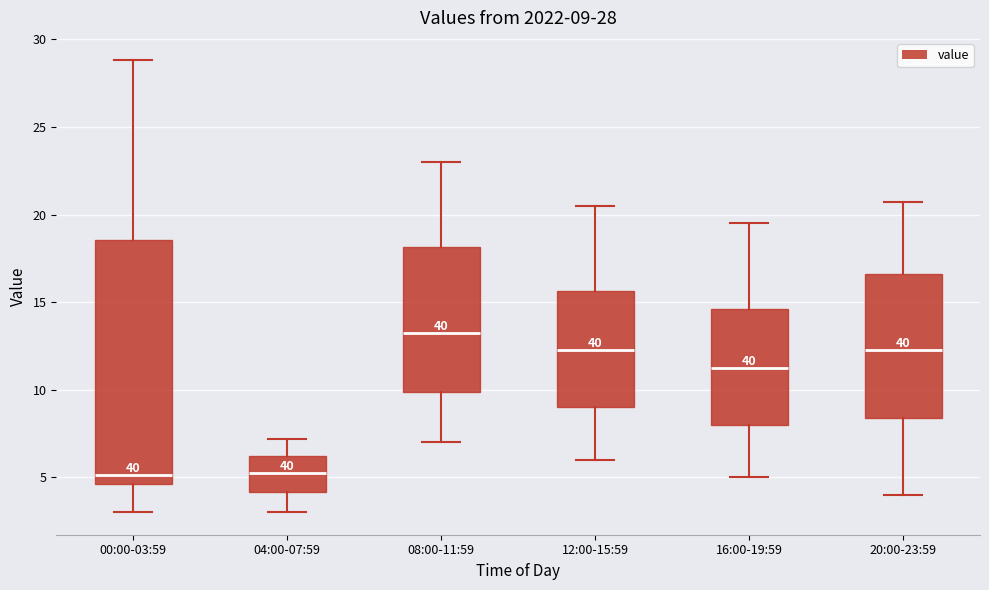

Comparing the boxes themselves (not the whiskers), which one is the tallest?

00:00-03:59